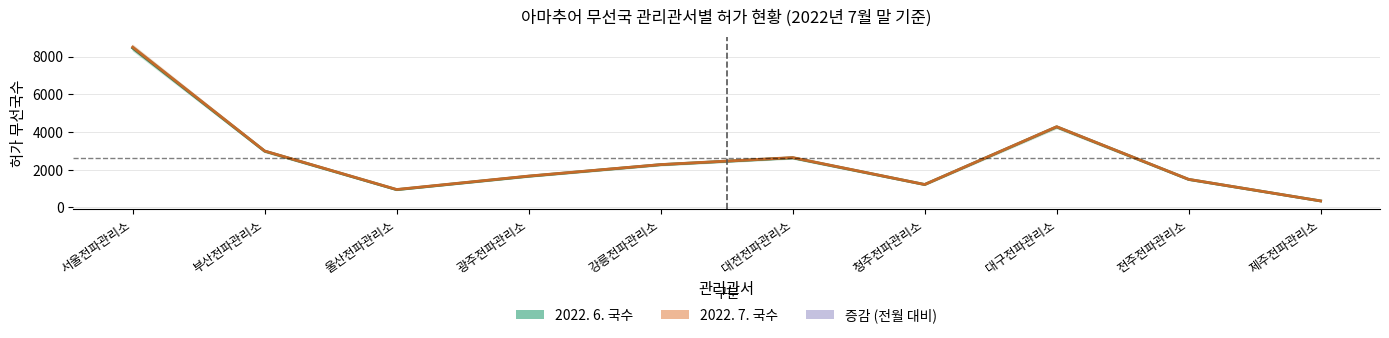

True or false: 2022. 7. 국수 has a value of 345 at 제주전파관리소.

True